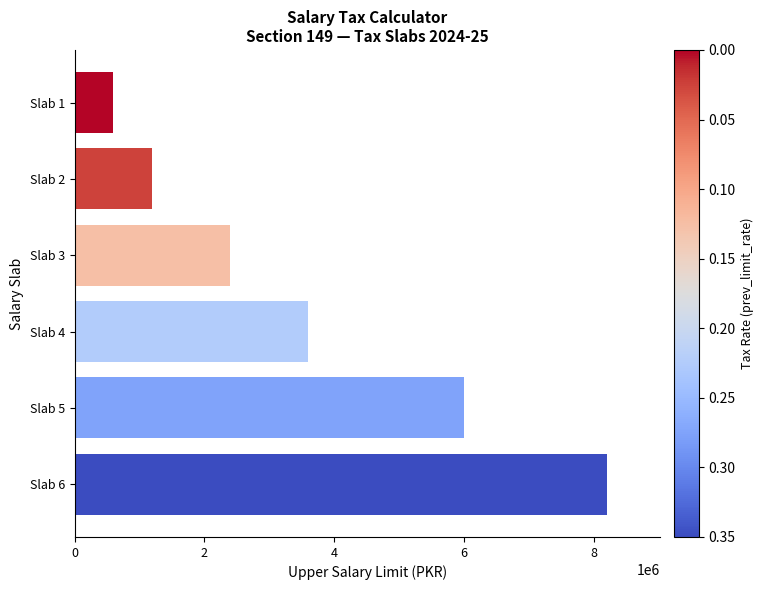

What is the value of the 2nd bar from the top?

1200000